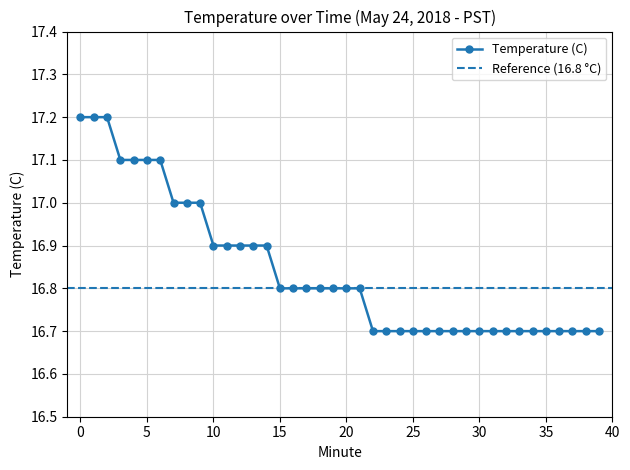

How many lines are shown in the chart?

1